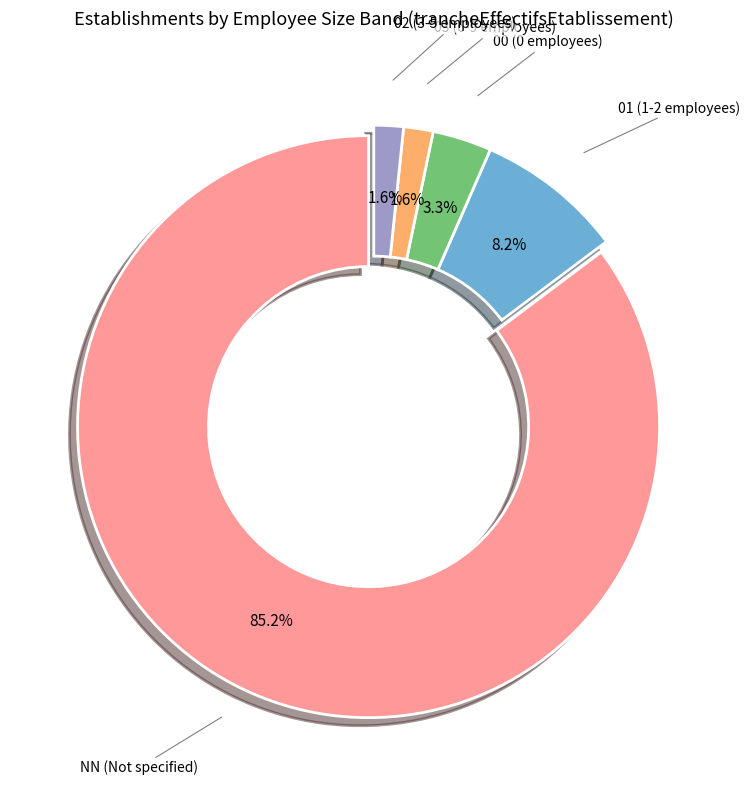

True or false: 01 accounts for 1% of the total.

False